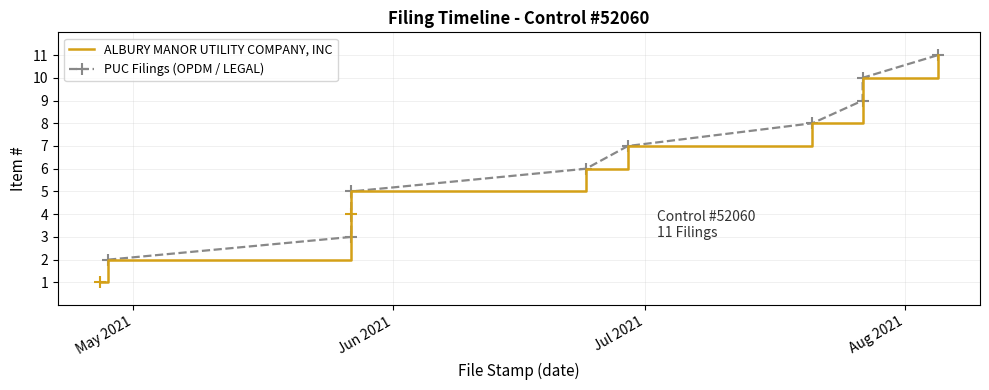

At which label is the value closest to 6?

2021-06-24